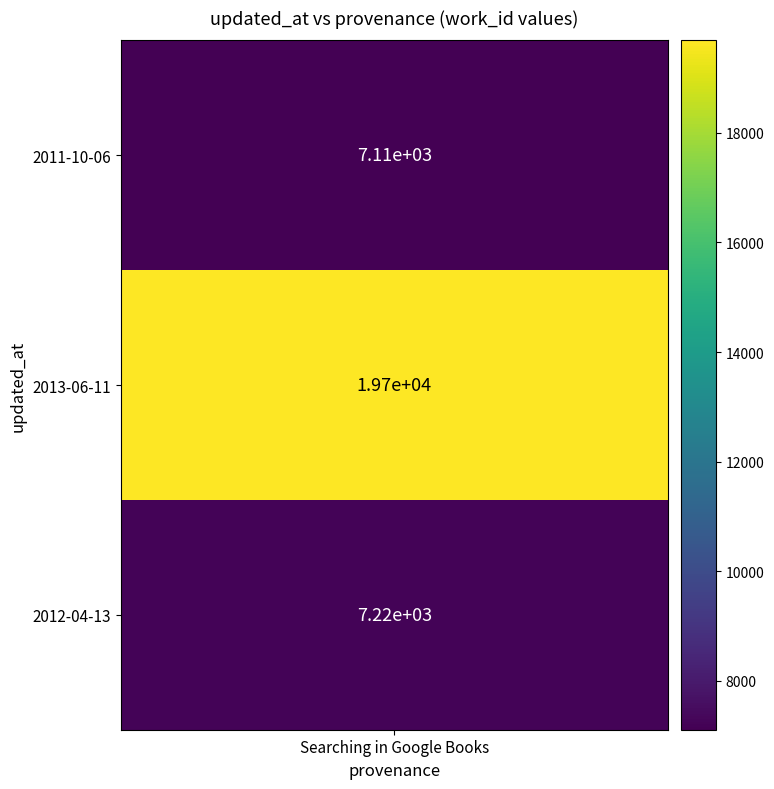

How many values exceed 7217?

1